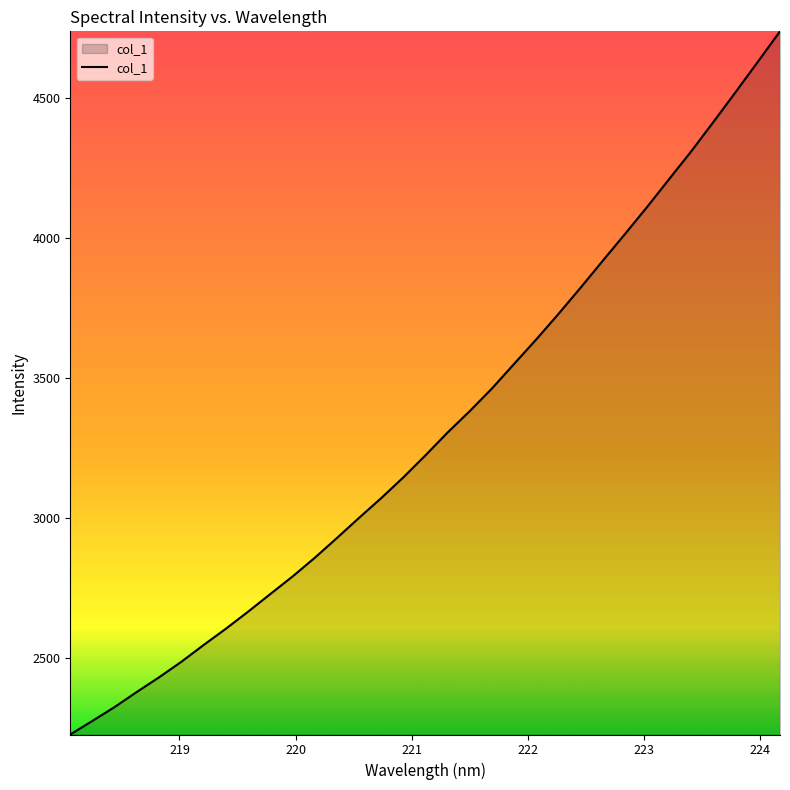

What is the smallest value displayed?

2226.6